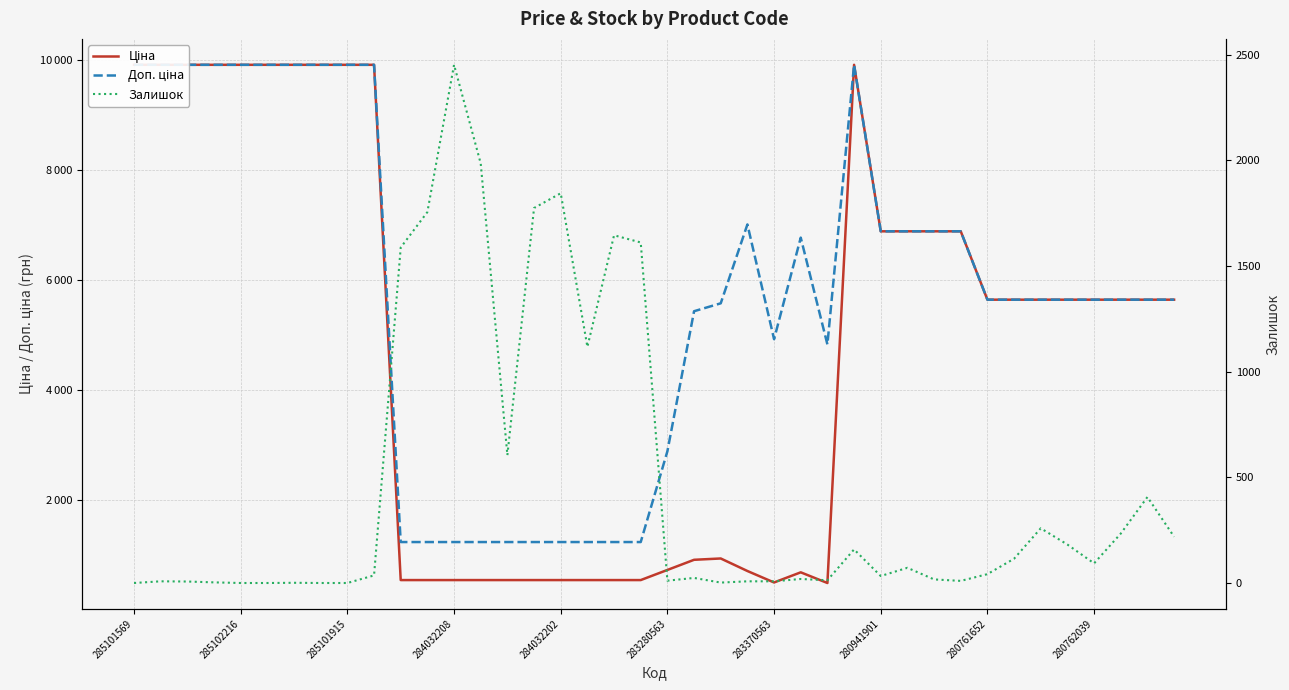

Which series has the largest total across all categories?

Доп. ціна